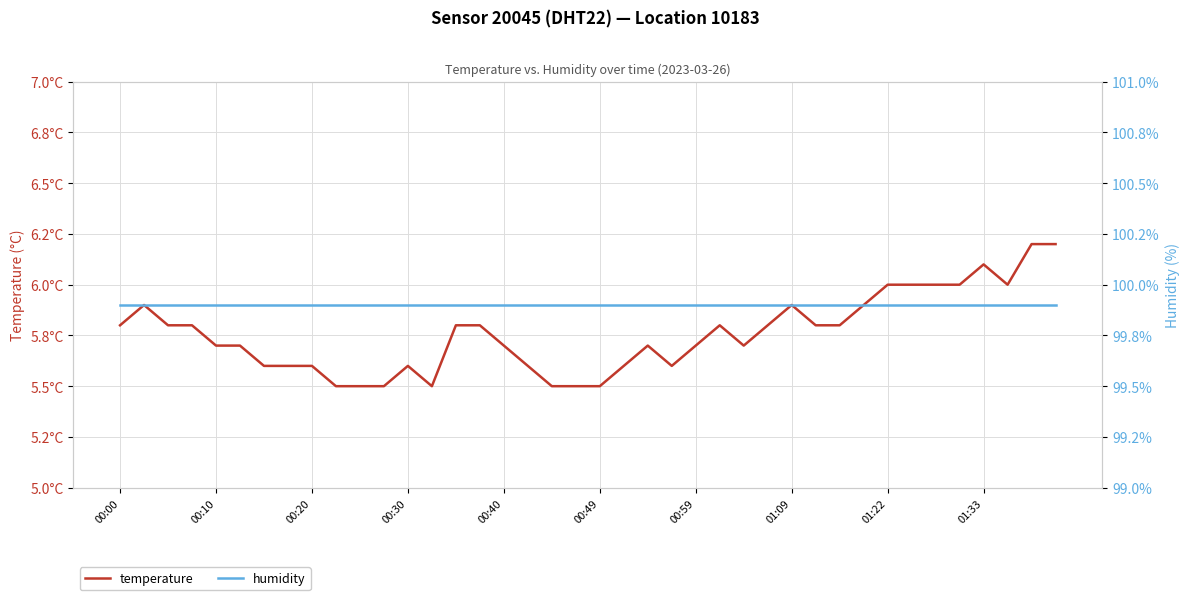

What is the sum of all humidity values?

3996.0